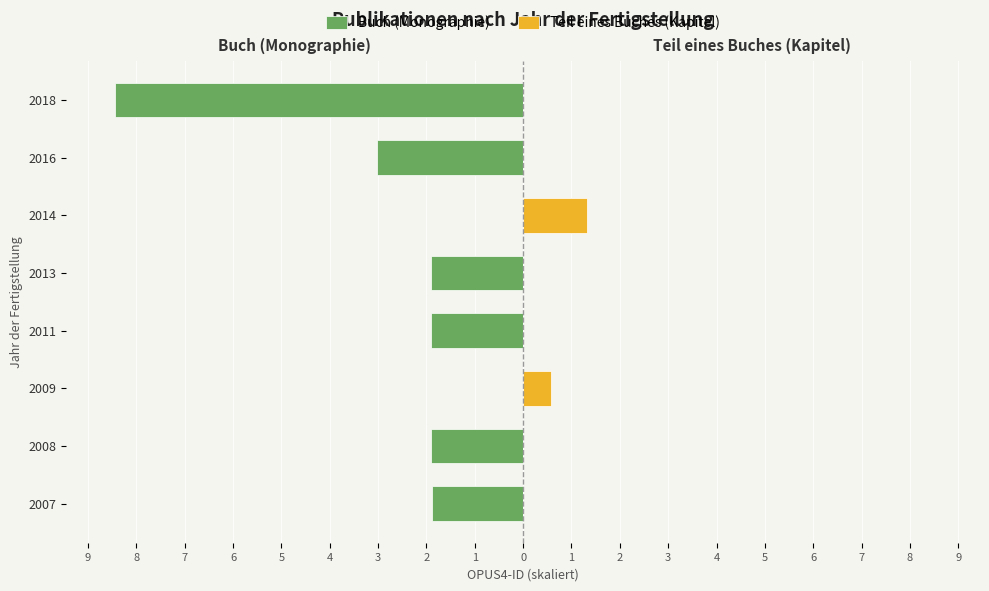

What are all the series names shown in the legend?

Buch (Monographie), Teil eines Buches (Kapitel)